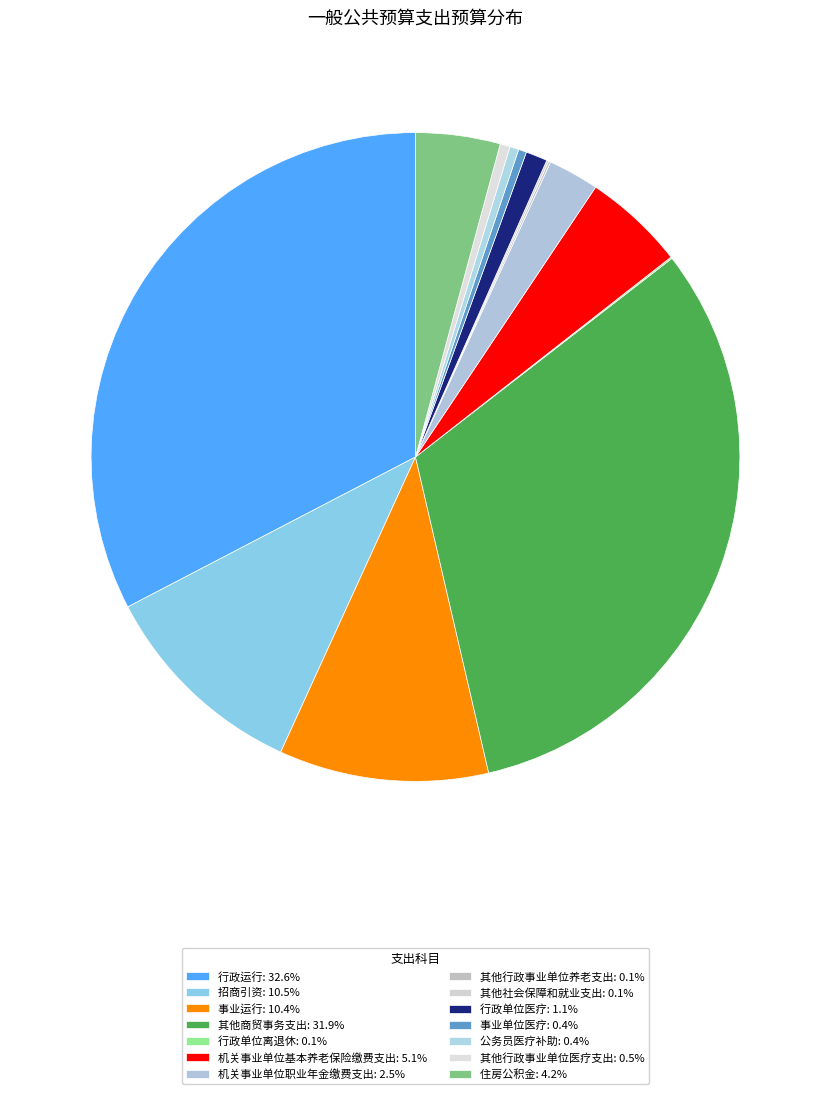

Approximately how many times larger is the value at 机关事业单位基本养老保险缴费支出 compared to 事业运行?

0.5